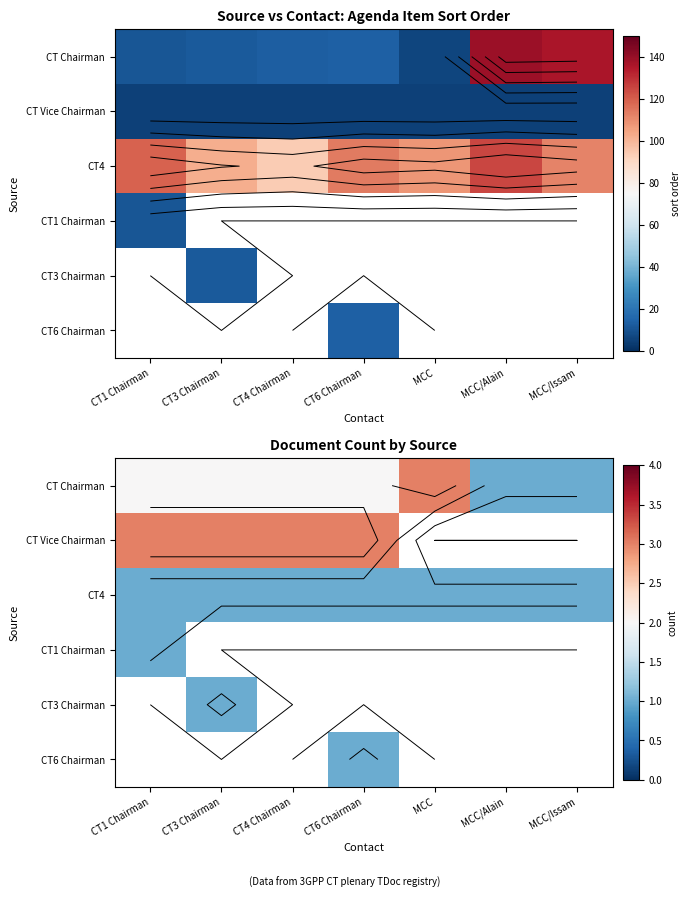

How many data points does each series have?

7